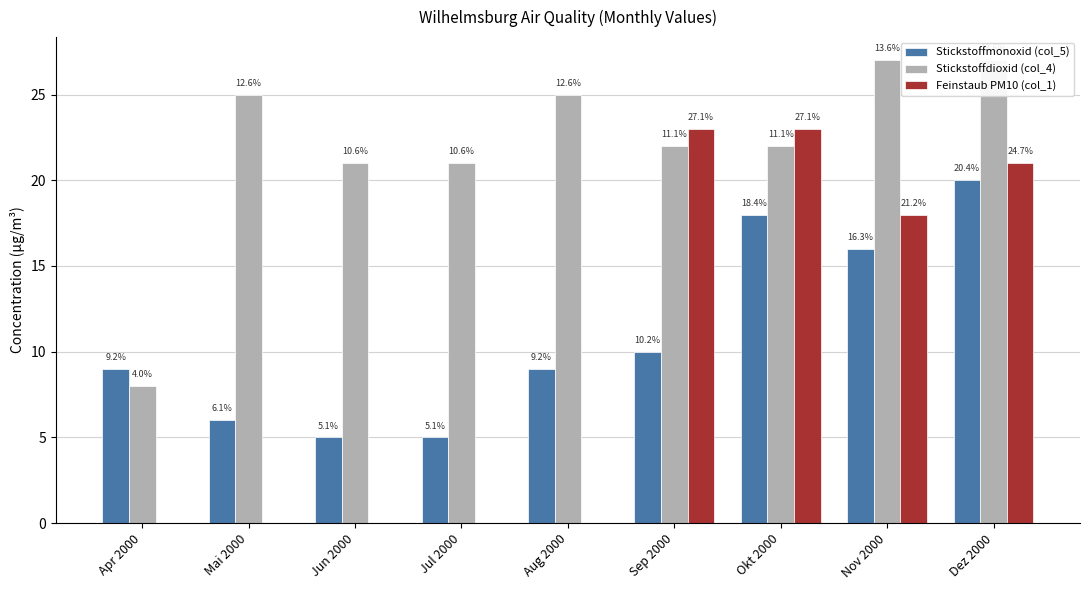

At which label does Feinstaub PM10 (col_1) reach its peak?

Sep 2000